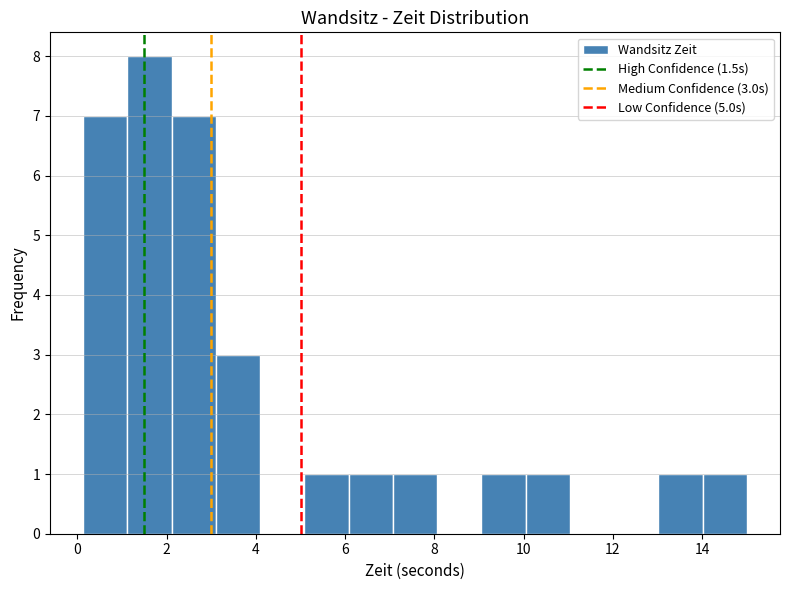

Which range on the x-axis has the tallest bar?

1.2 to 2.2